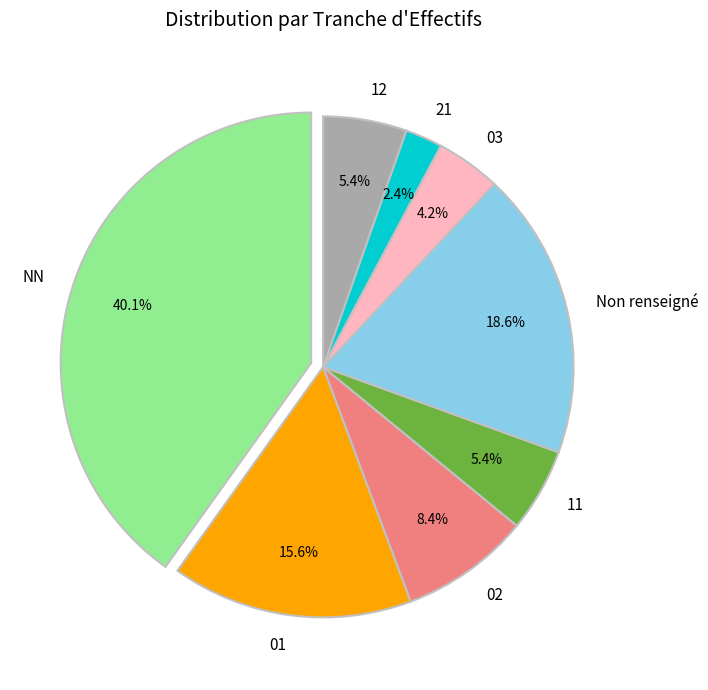

To the nearest percent, what percentage of the pie is NN?

40%